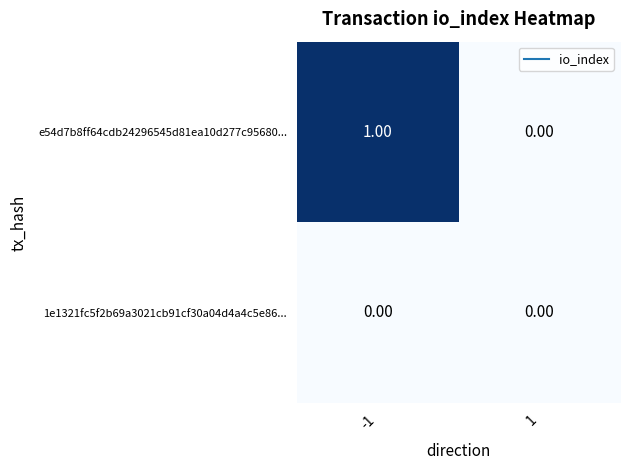

Between -1 and 1, which series saw the biggest shift?

e54d7b8ff64cdb24296545d81ea10d277c95680...